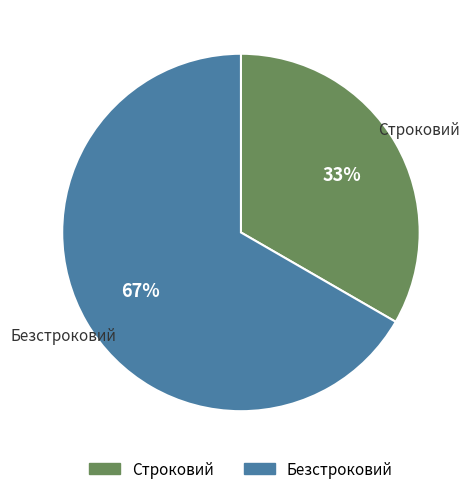

Which category accounts for the majority?

Безстроковий